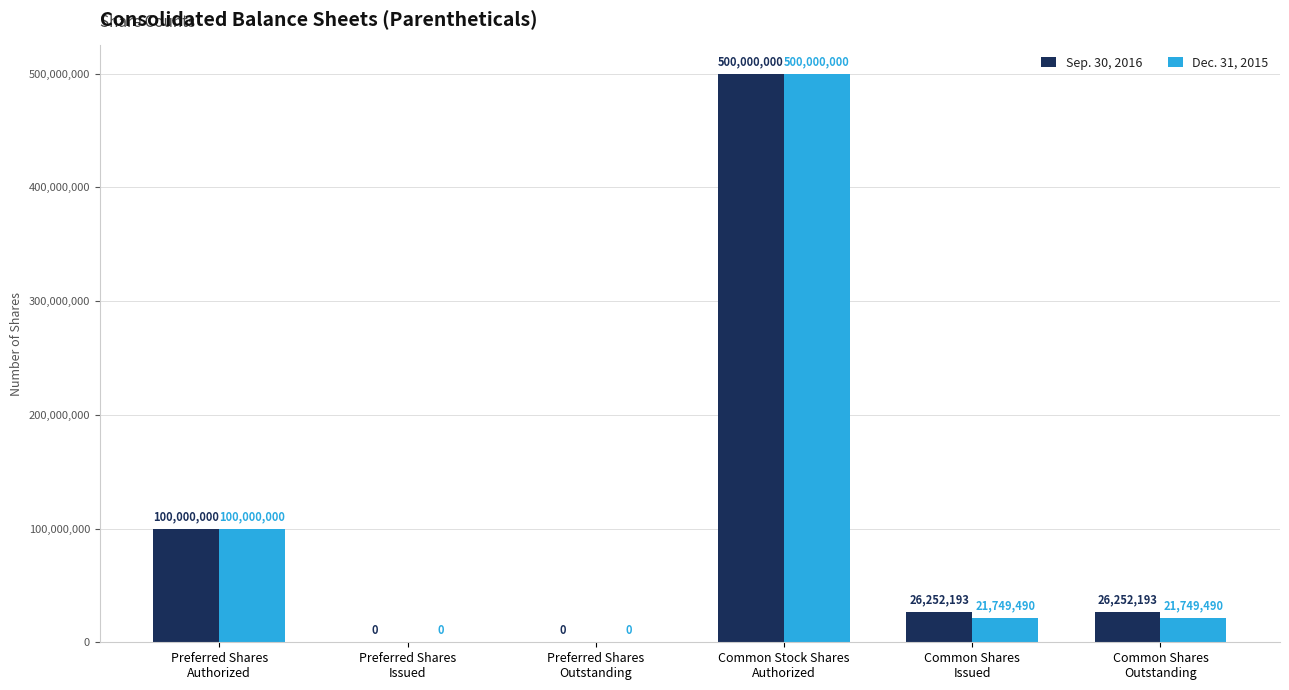

Is it true that Dec. 31, 2015 equals 152699137 at Preferred Shares
Authorized?

False